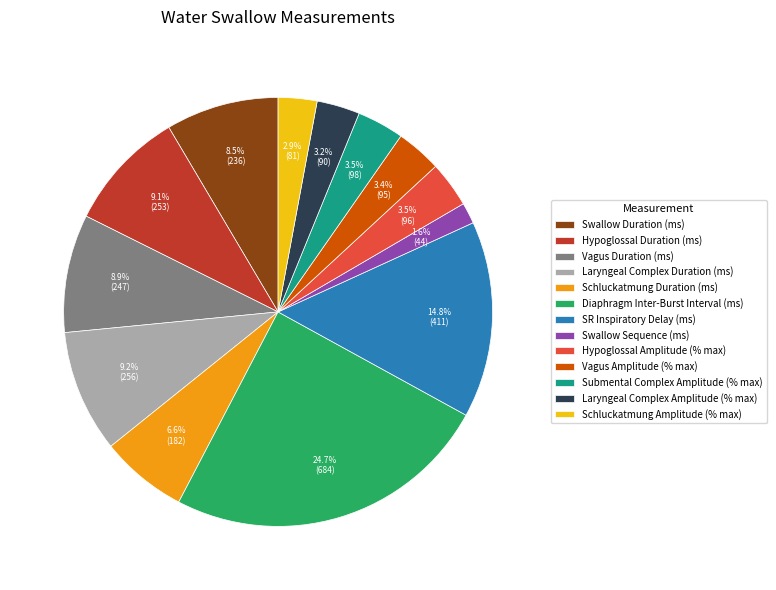

True or false: Vagus Amplitude (% max) accounts for 3% of the total.

True